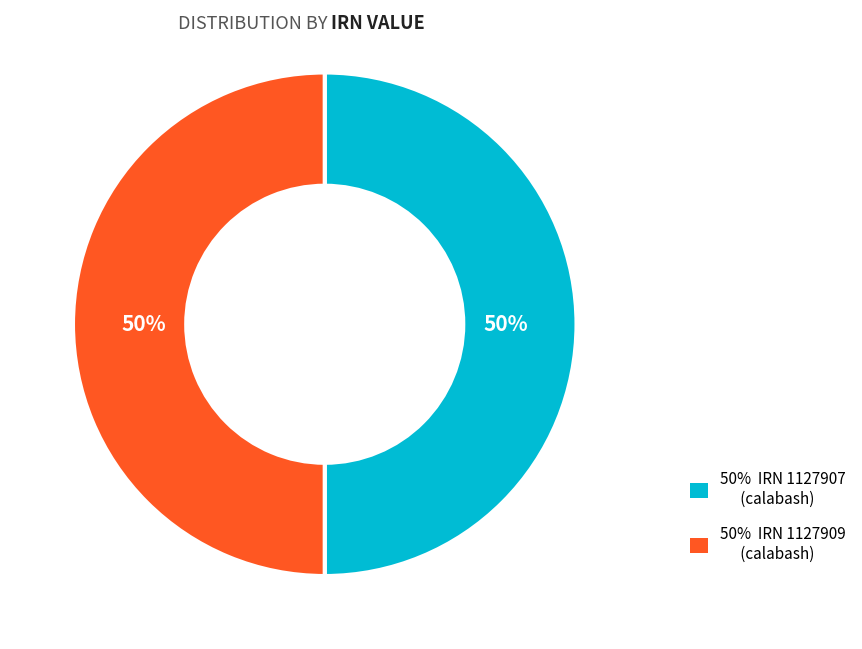

To the nearest percent, what is the average slice percentage?

50%